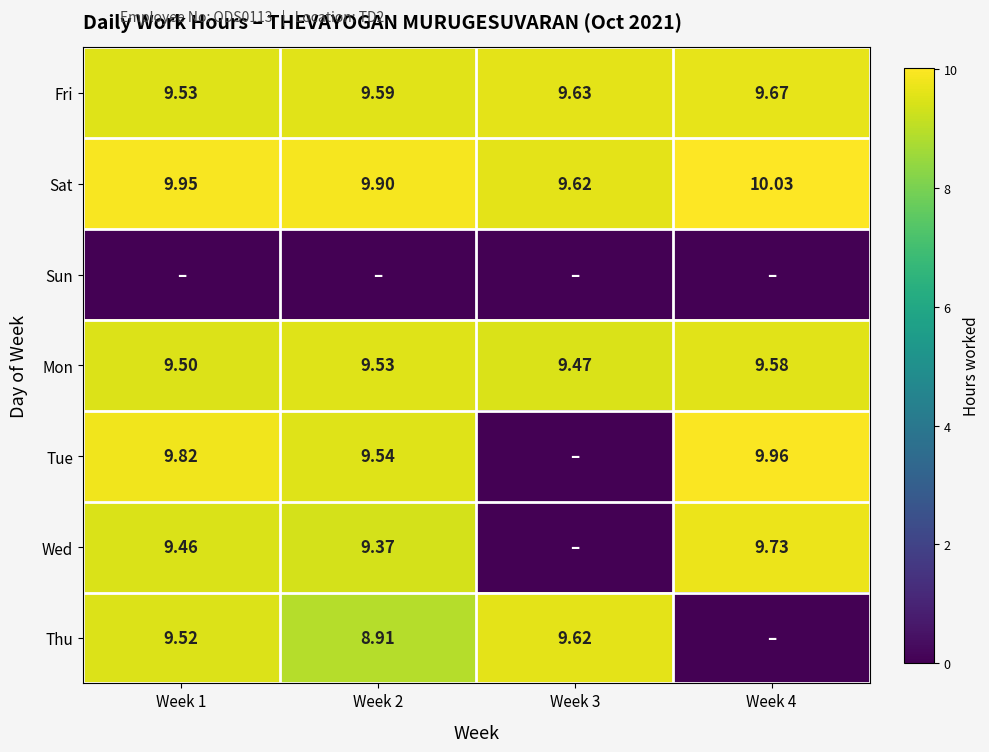

Is the value of Sat at Week 3 greater than the value of Mon at Week 1?

Yes